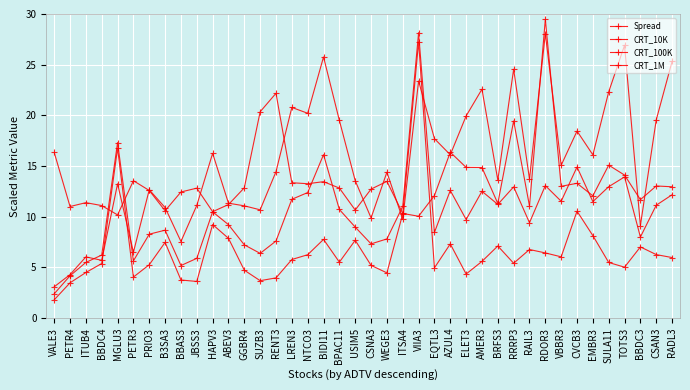

What is the sum of the CRT_100K values at ABEV3 and AMER3?

21.7